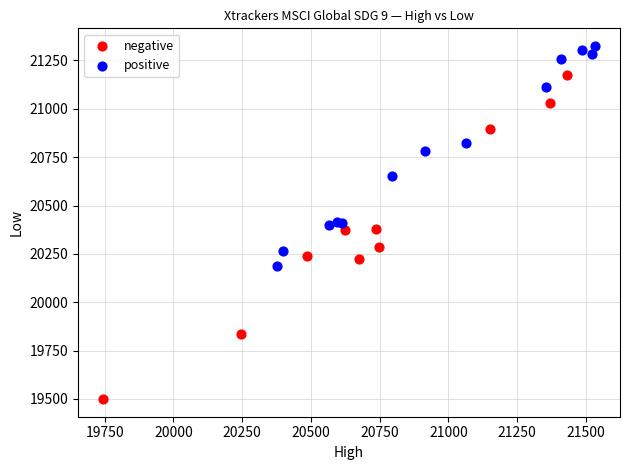

Which series has the widest spread of Y values?

negative